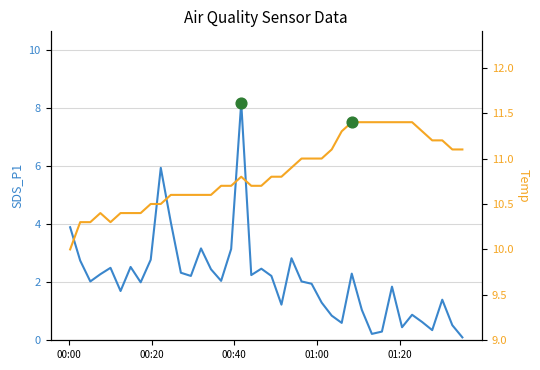

What are all the series names shown in the legend?

SDS_P1, Temp